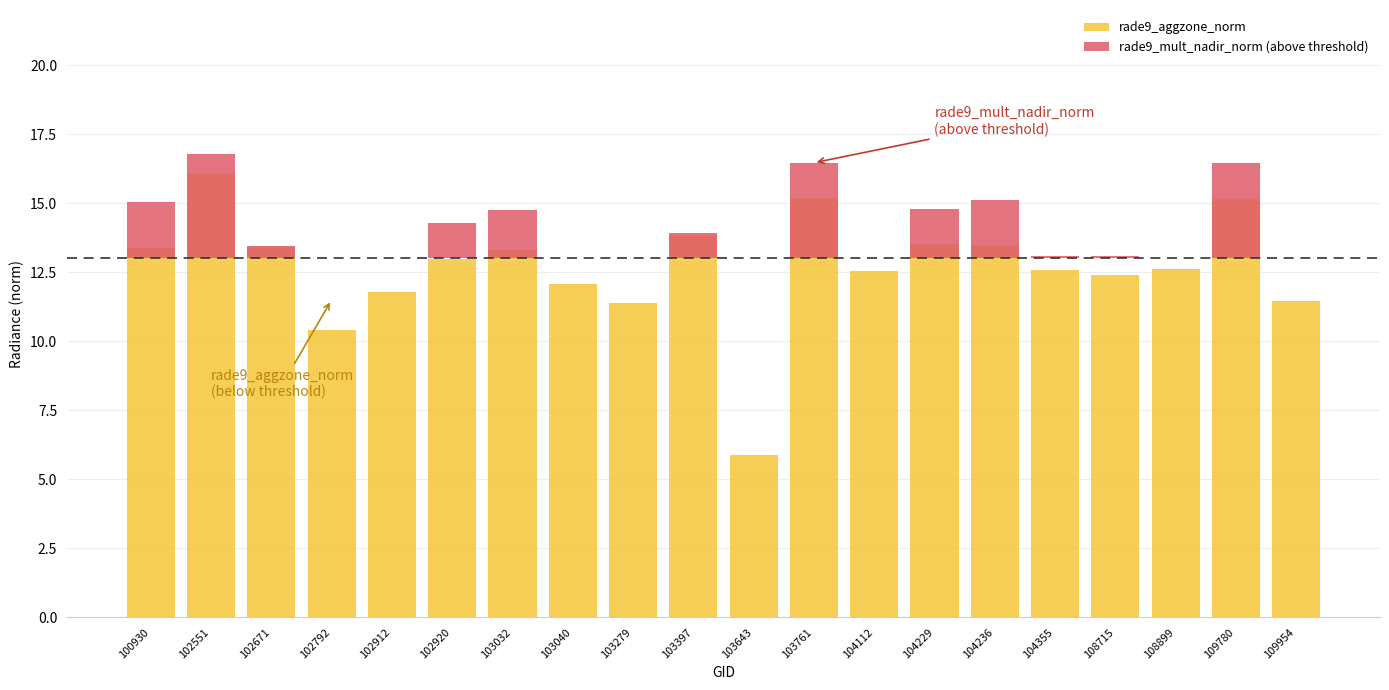

How many series are shown in this chart?

2